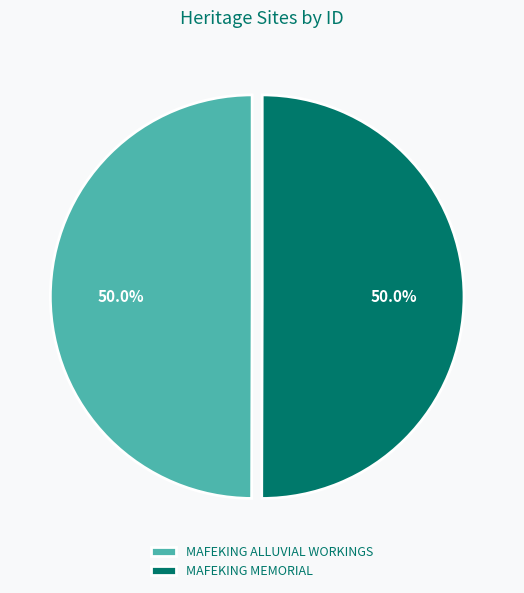

To the nearest percent, what percentage of the pie is MAFEKING ALLUVIAL WORKINGS?

50%